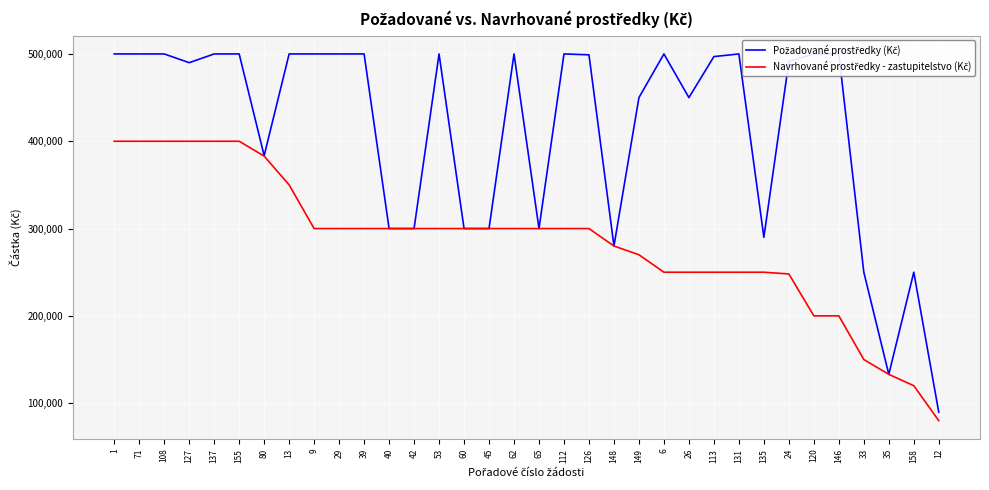

What are all the series names shown in the legend?

Požadované prostředky (Kč), Navrhované prostředky - zastupitelstvo (Kč)